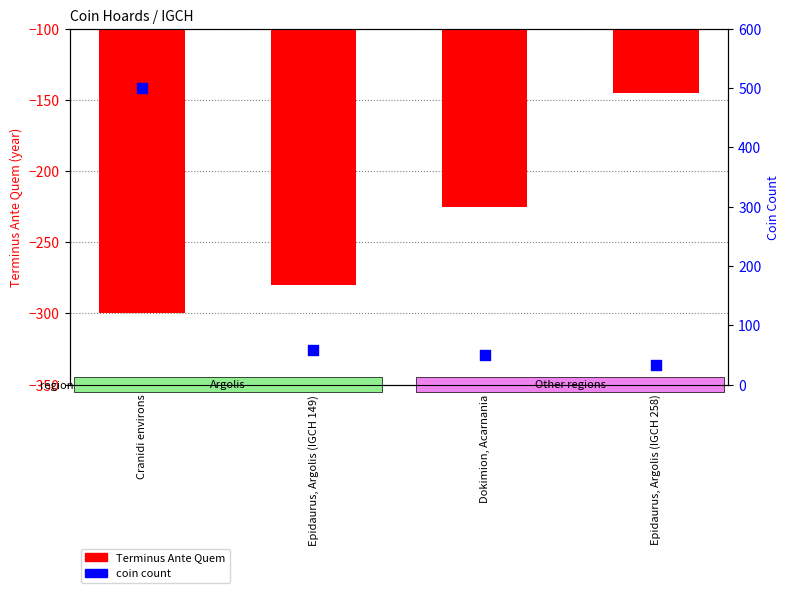

Which series contains the highest Y value?

coin count